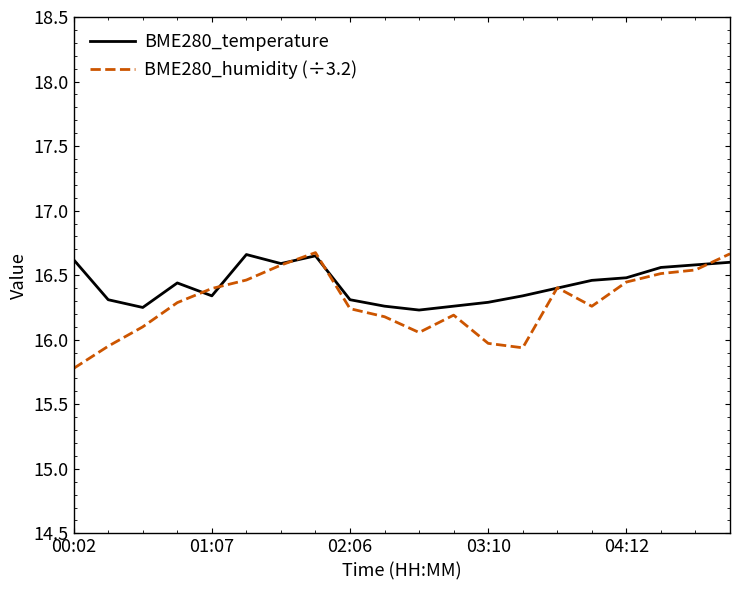

What is the minimum value shown in the chart?

15.8